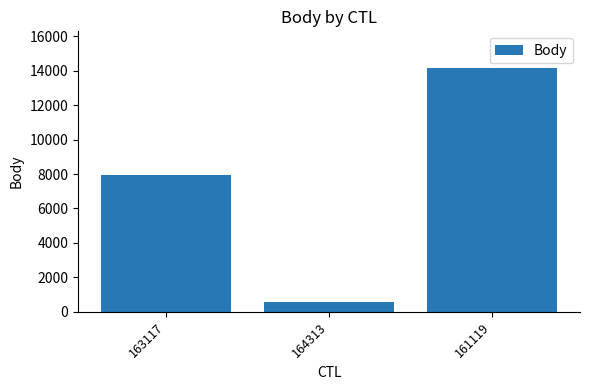

What is the change in value from 163117 to 164313?

-7377